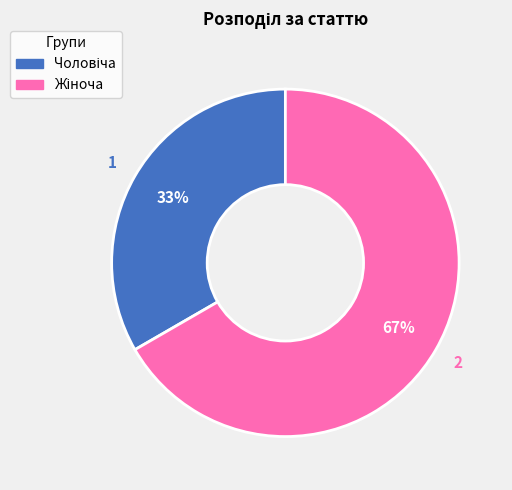

To the nearest percent, what is the average slice percentage?

50%